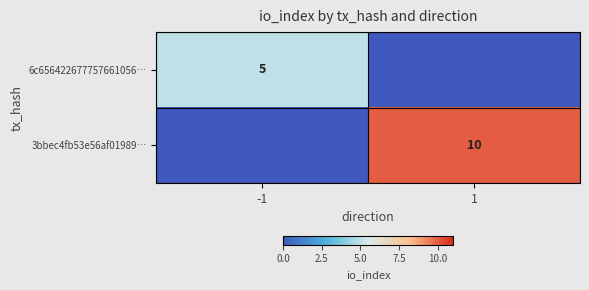

Is the value of 3bbec4fb53e56af01989… at 1 greater than the value of 6c656422677757661056… at -1?

Yes